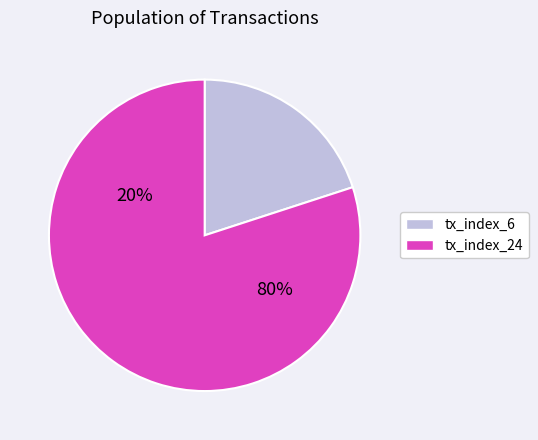

What percentage is the tx_index_6 slice, to the nearest percent?

20%